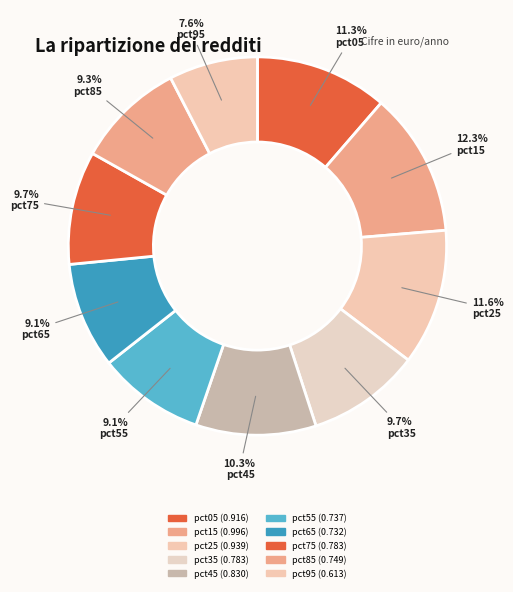

True or false: pct45 accounts for 10% of the total.

True